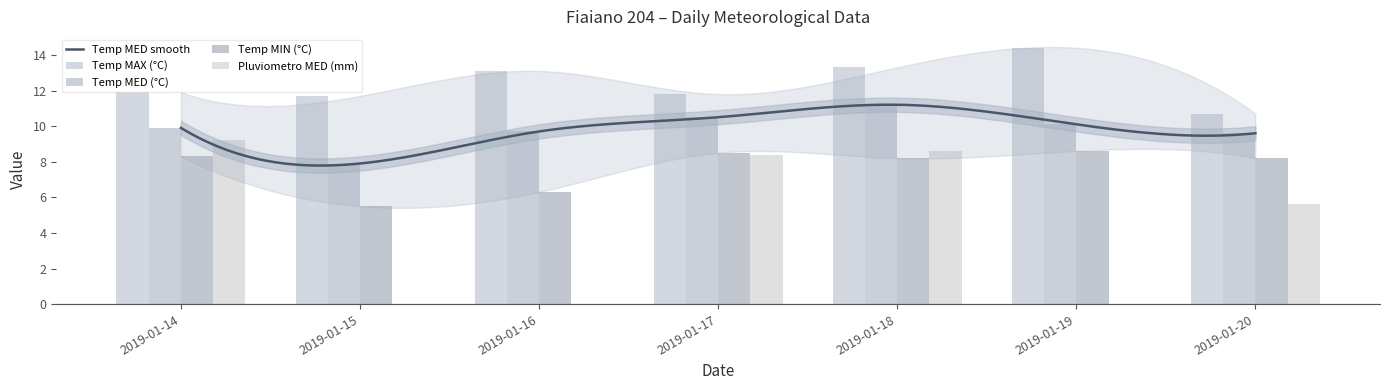

At which category does the chart reach its peak across all series?

2019-01-19